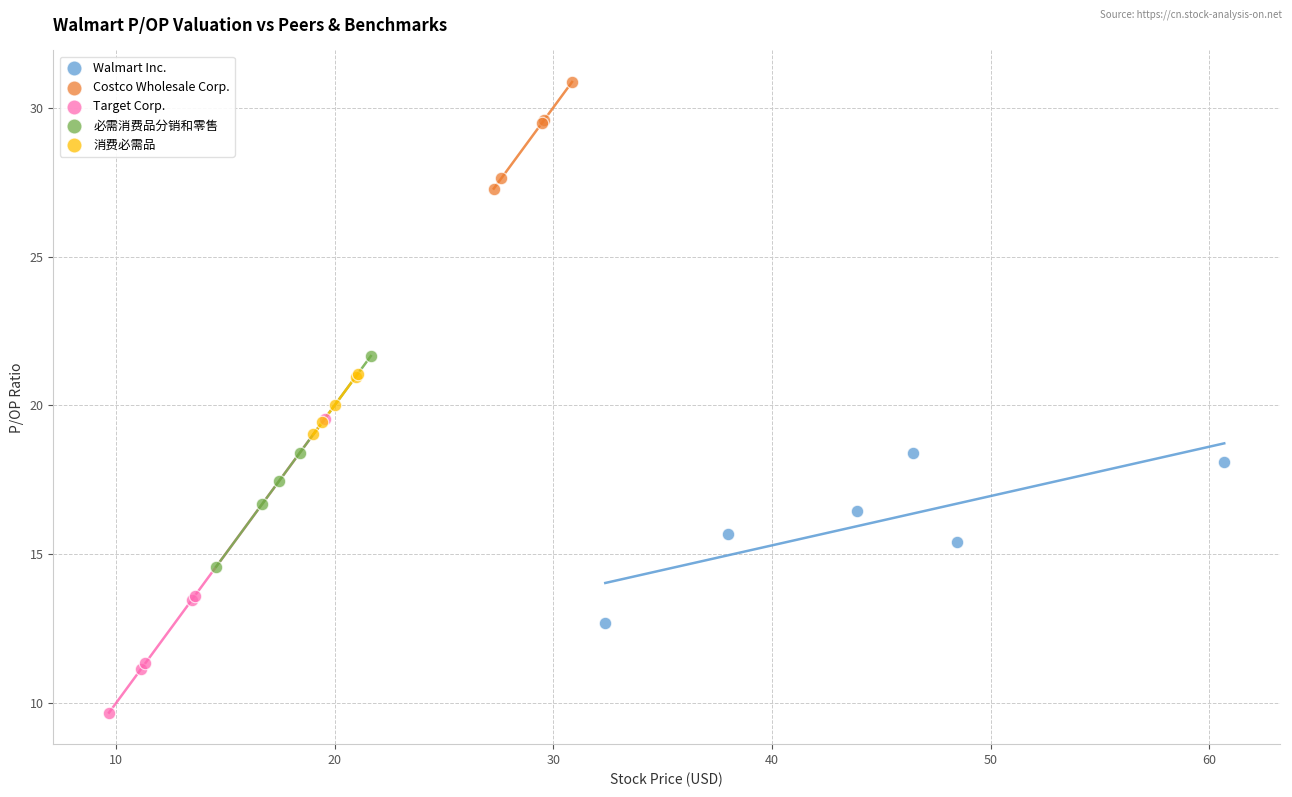

Which series reaches the minimum Y coordinate?

Target Corp.